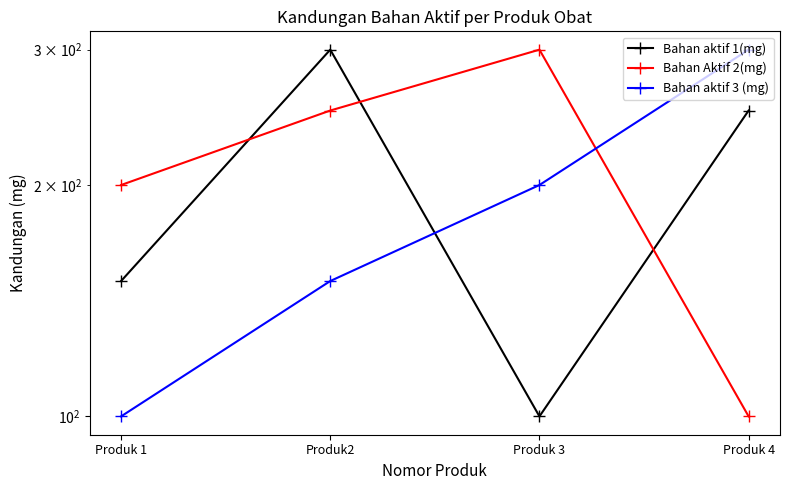

Where do Bahan aktif 1(mg) and Bahan Aktif 2(mg) first cross each other?

Produk 1 and Produk2